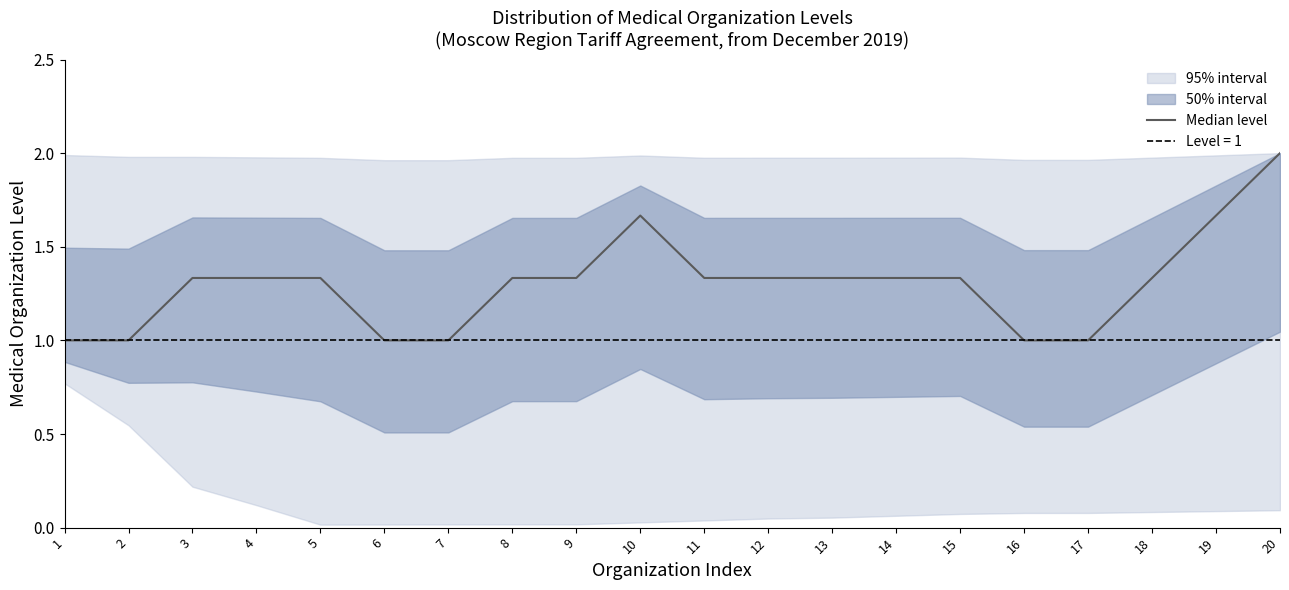

List the labels in order of value, smallest first.

1, 2, 6, 7, 16, 17, 3, 4, 5, 8, 9, 11, 12, 13, 14, 15, 18, 10, 19, 20